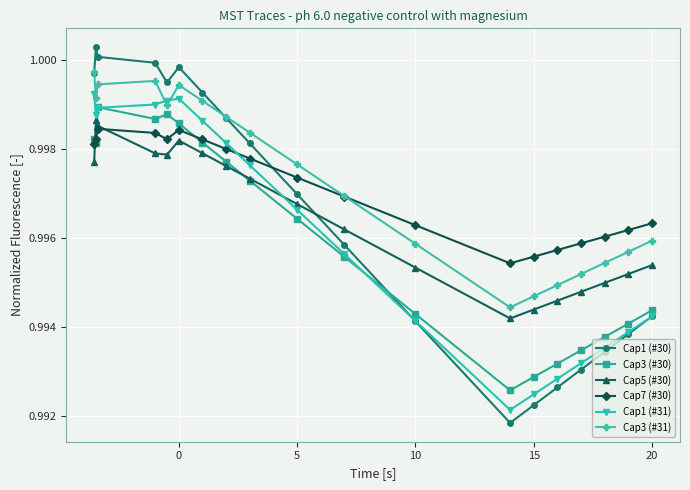

Which series ends up on top after the final intersection of Cap1 (#31) and Cap5 (#30)?

Cap5 (#30)